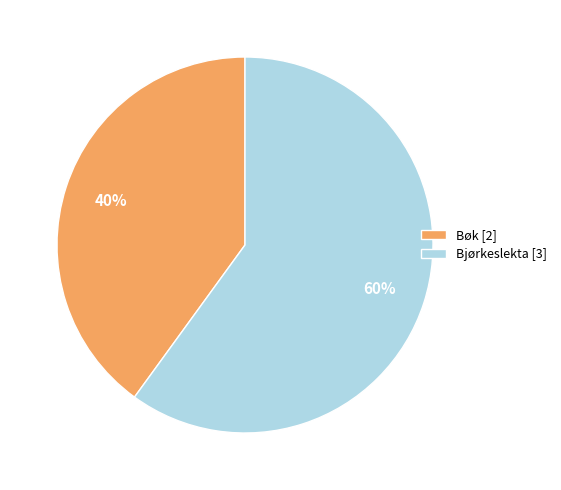

Is there any slice that represents more than half of the pie?

Yes